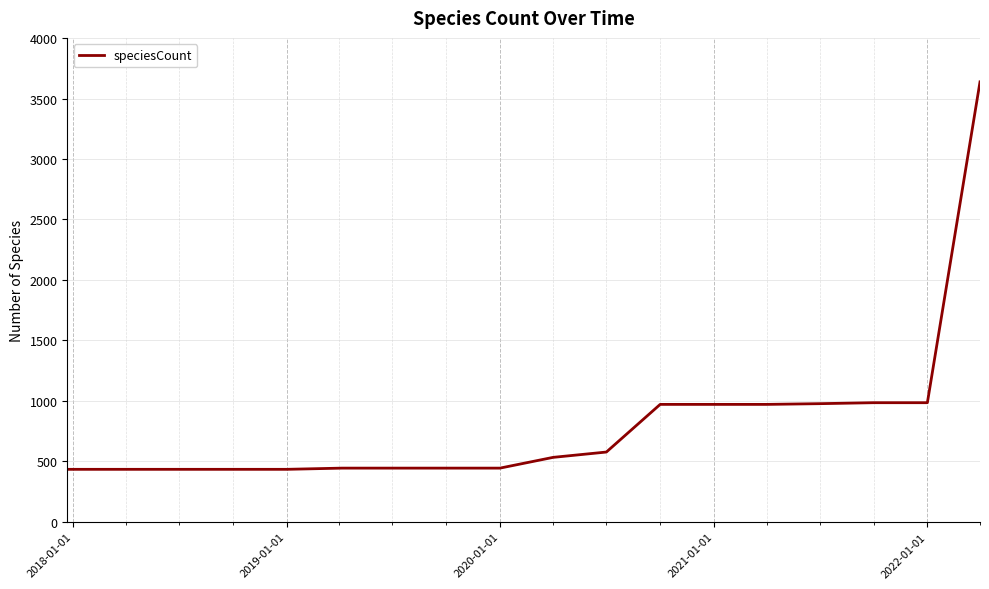

What is the difference between the maximum and minimum values?

3204